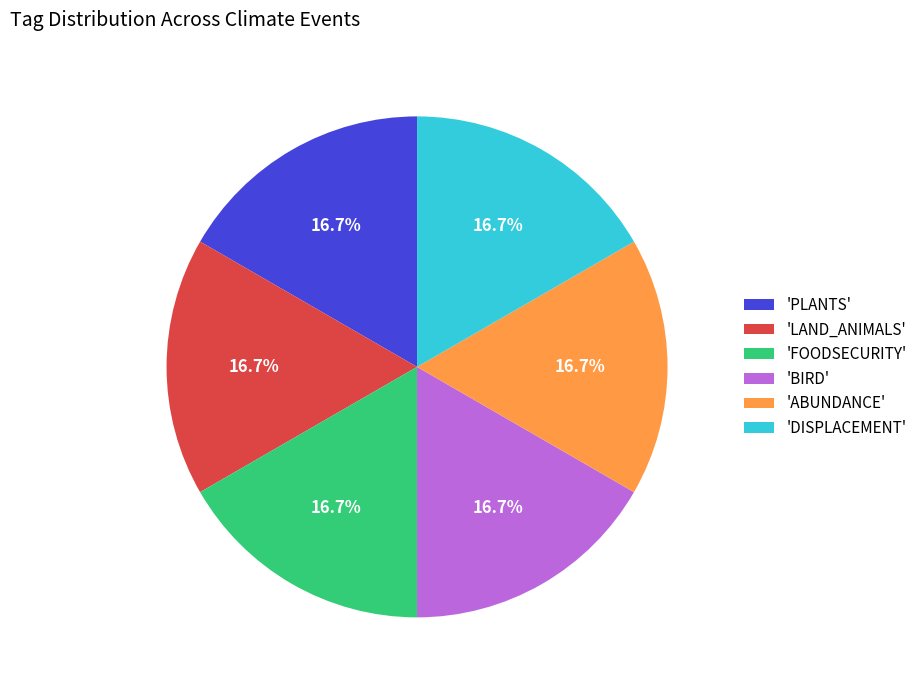

To the nearest percent, what is the average slice percentage?

17%